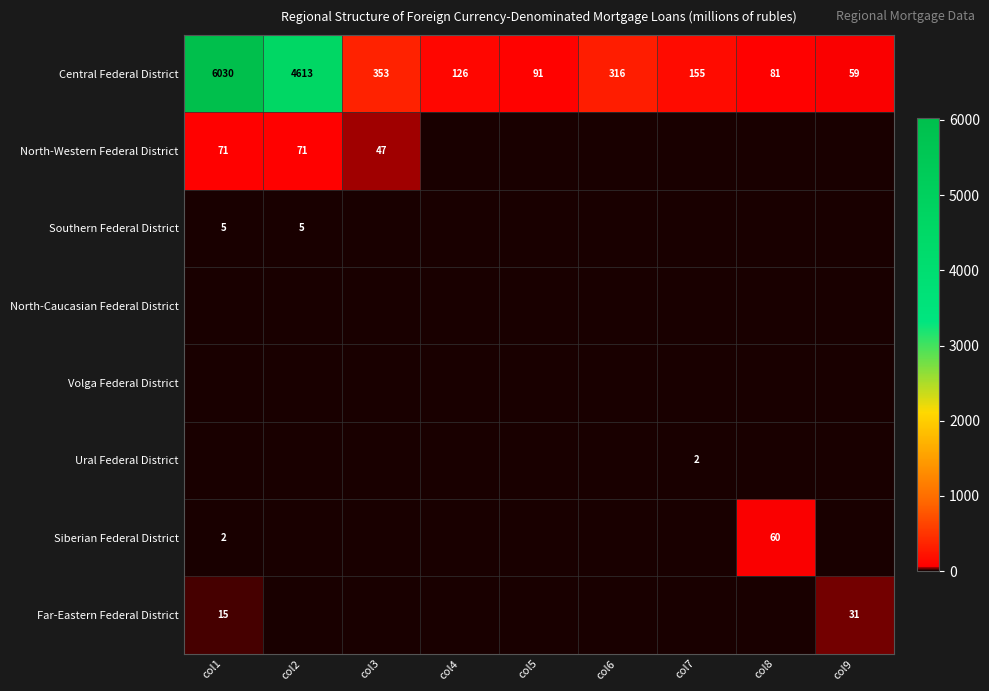

At how many categories does at least one series exceed 2030?

2